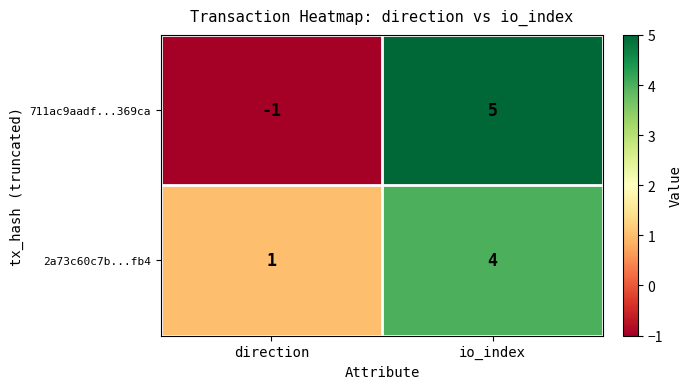

Reading right to left, what are all the values shown in this chart?

711ac9aadf...369ca: 5	-1
2a73c60c7b...fb4: 4	1